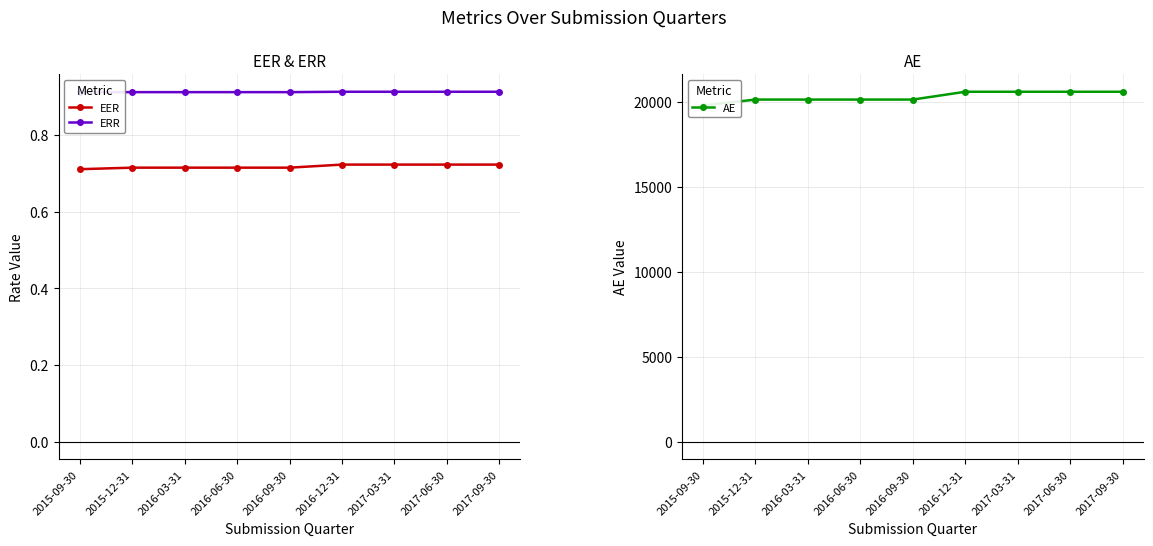

True or false: ERR has more than 0 interior local peaks.

False